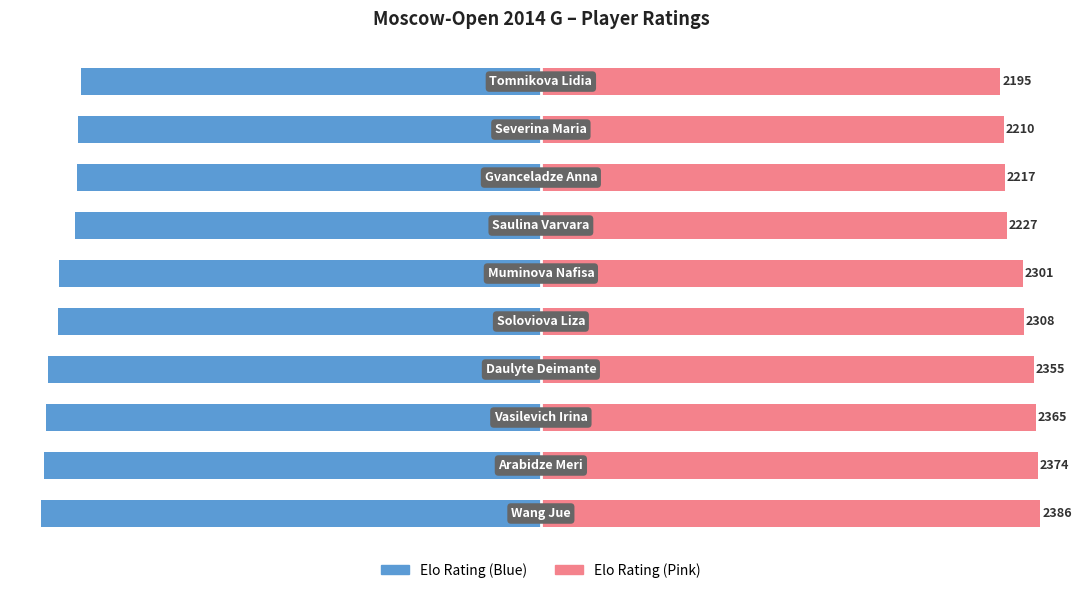

List the series in order of their overall mean, lowest first.

Rating (Left), Rating (Right)